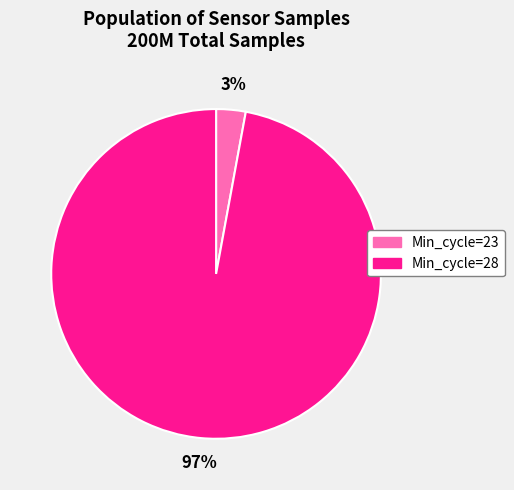

To the nearest percent, what is the average slice percentage?

50%